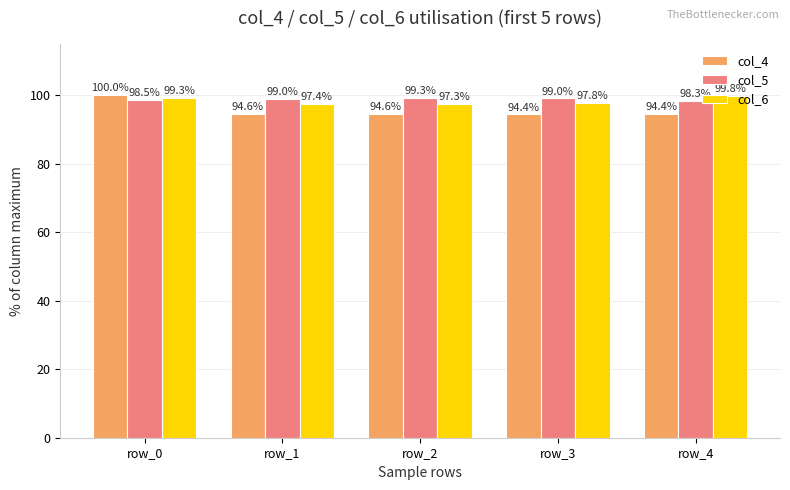

Rank the series by their average value, from lowest to highest.

col_4, col_6, col_5